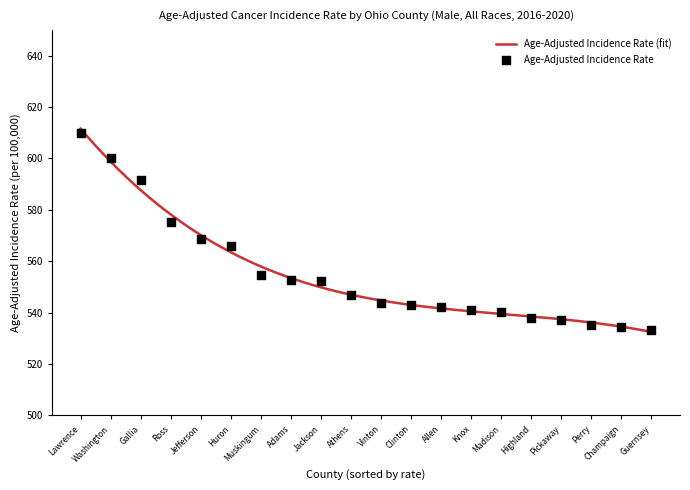

Which has a higher value, Champaign or Huron?

Huron